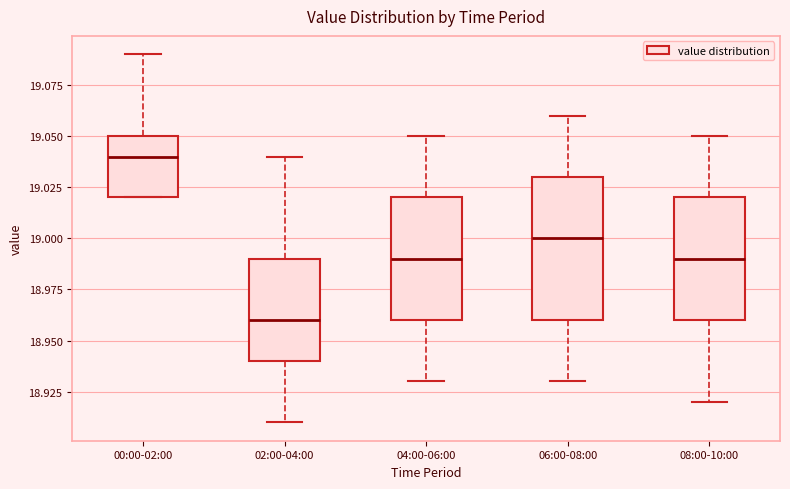

Reading left to right, read every box against the y-axis: the position of its median line, the range the box covers, and the ends of its whiskers. The values are not printed on the chart, so give them approximately, as read against the axis.

00:00-02:00: median 19.04, box 19.02 to 19.05, whiskers 19.02 to 19.09
02:00-04:00: median 18.96, box 18.94 to 18.99, whiskers 18.91 to 19.04
04:00-06:00: median 18.99, box 18.96 to 19.02, whiskers 18.93 to 19.05
06:00-08:00: median 19.00, box 18.96 to 19.03, whiskers 18.93 to 19.06
08:00-10:00: median 18.99, box 18.96 to 19.02, whiskers 18.92 to 19.05